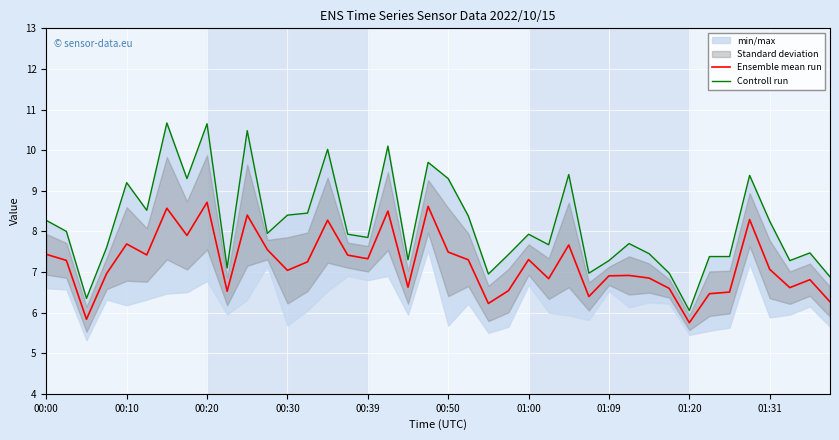

Rank the series by their maximum value, from highest to lowest.

Controll run, Ensemble mean run